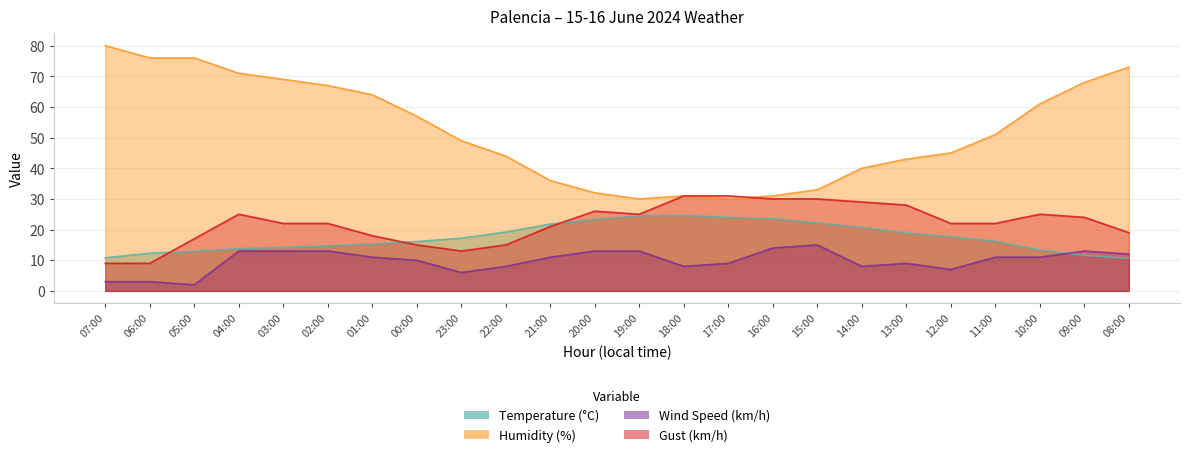

What position from the right is 06:00?

23